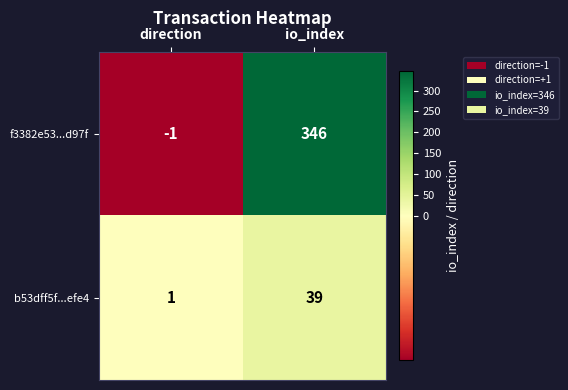

What is the sum of the b53dff5f...efe4 values at direction and io_index?

40